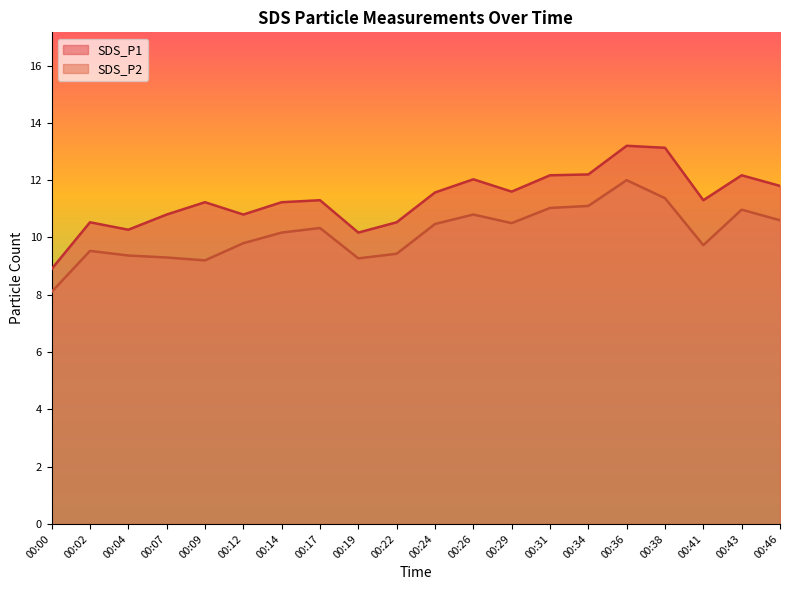

How many data points in SDS_P1 are above 11?

13